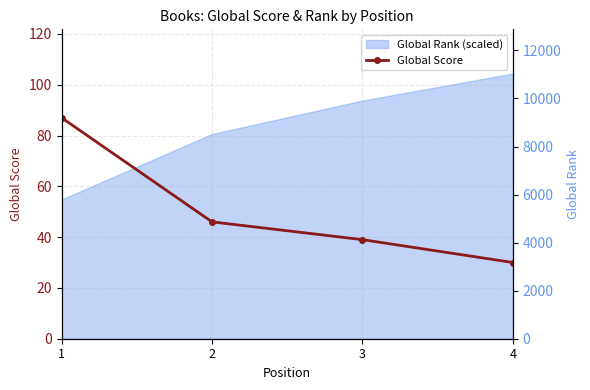

What is the difference between the second highest and minimum values?

16